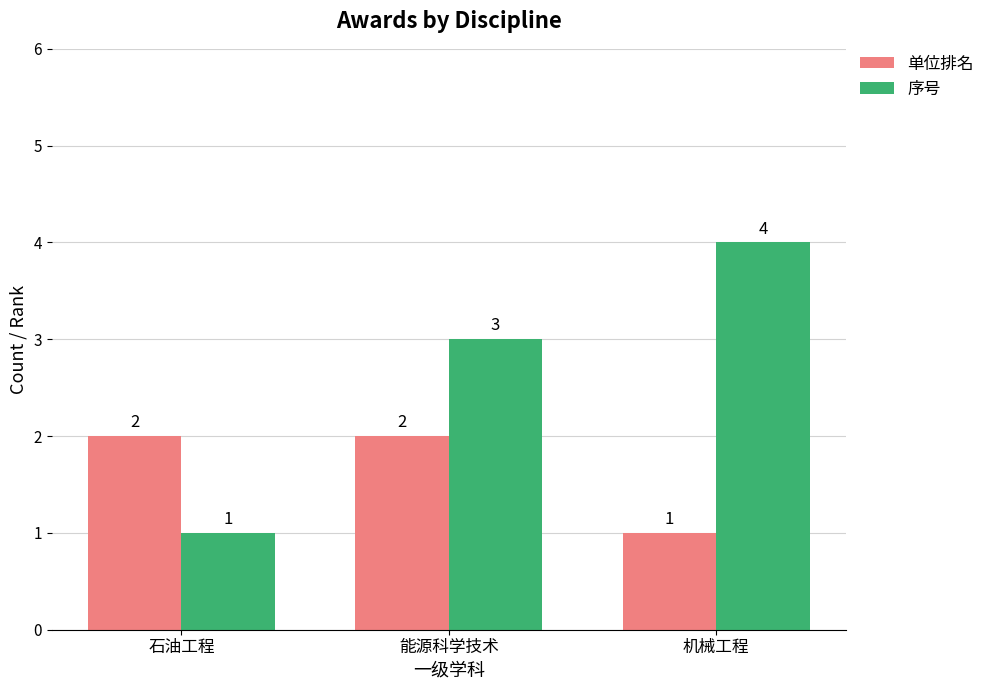

Is it true that 序号 equals 2 at 机械工程?

False